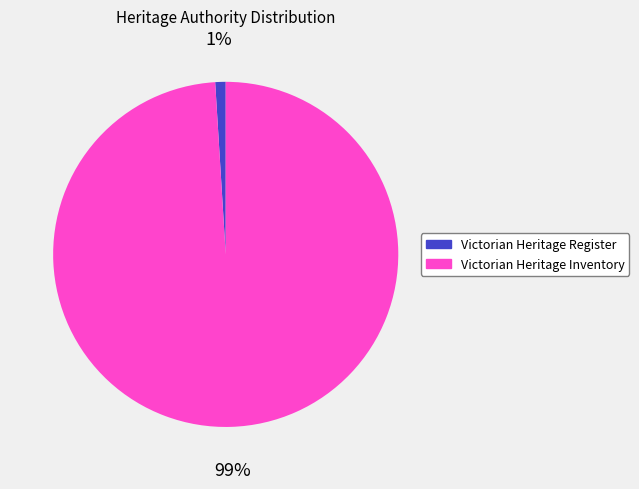

Is the sum of Victorian Heritage Register and Victorian Heritage Inventory greater than half?

Yes